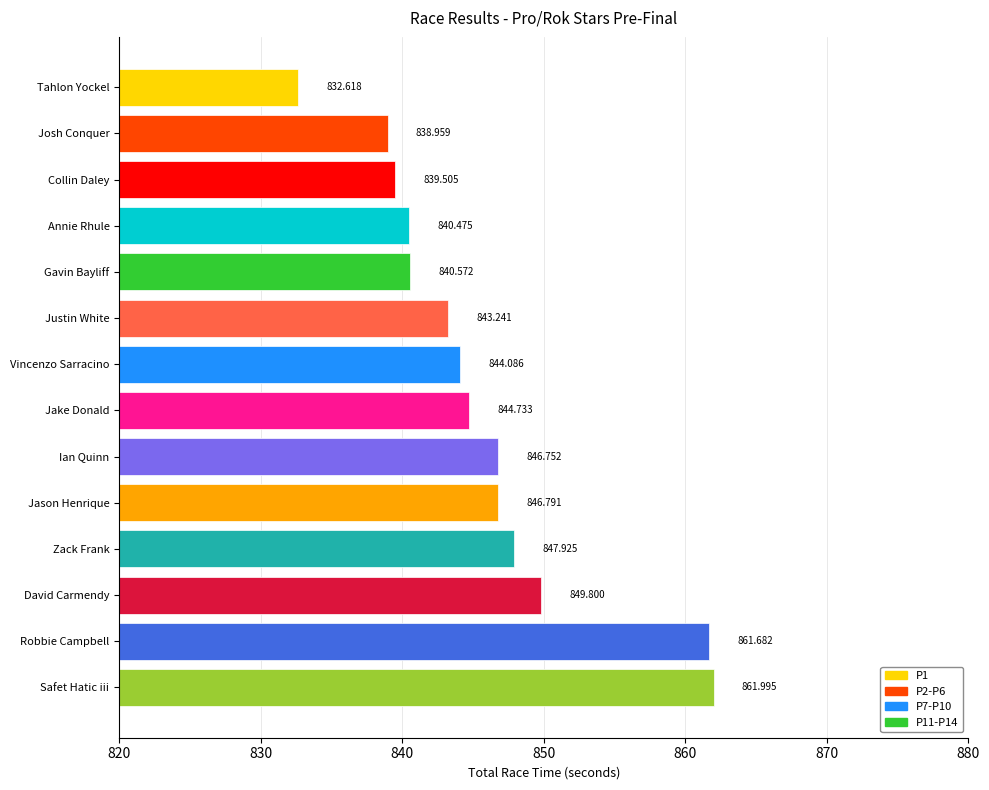

What is the label of the 10th bar from the top?

Jason Henrique